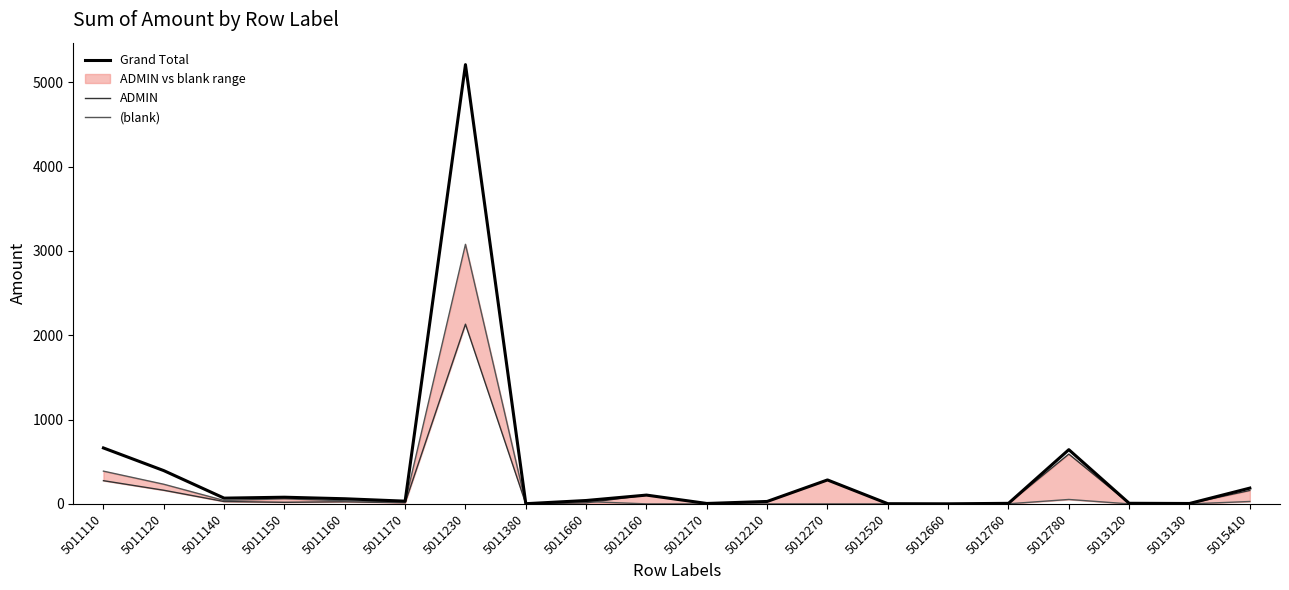

Does the chart have visible grid lines?

No